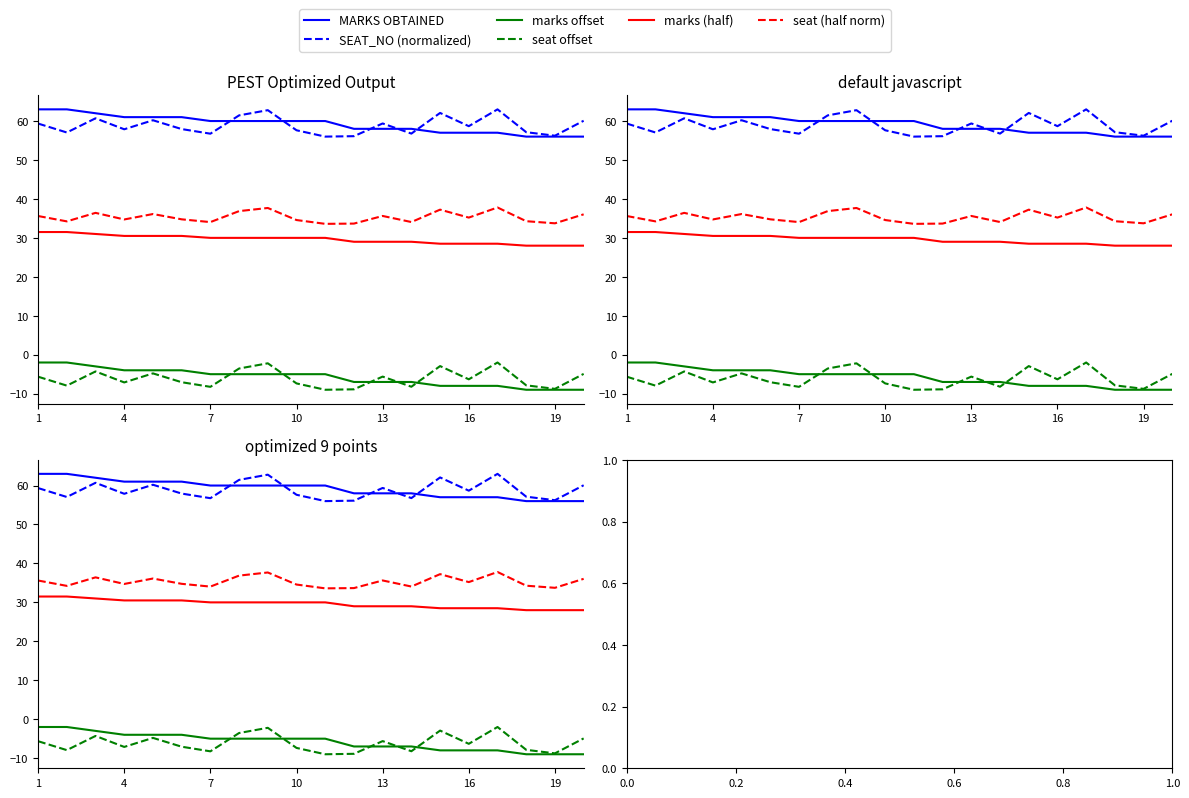

The value of SEAT_NO (normalized) at 19 is 81.4. True or false?

False